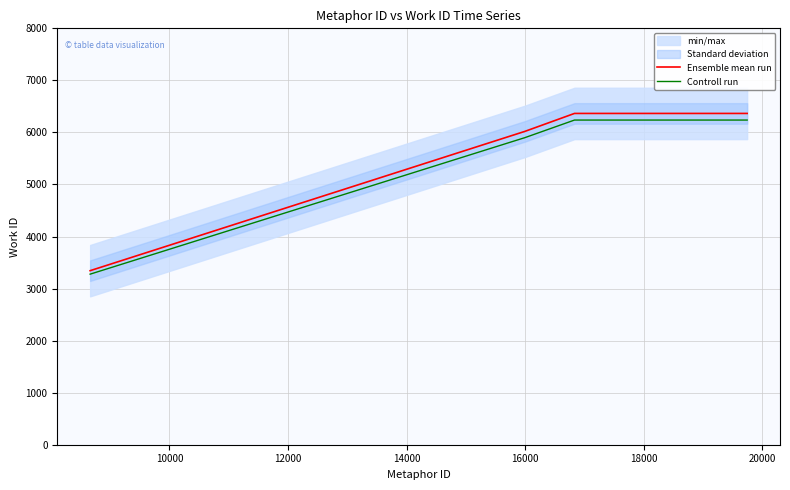

What is the difference between the maximum and minimum values in the Ensemble mean run series?

3021.0